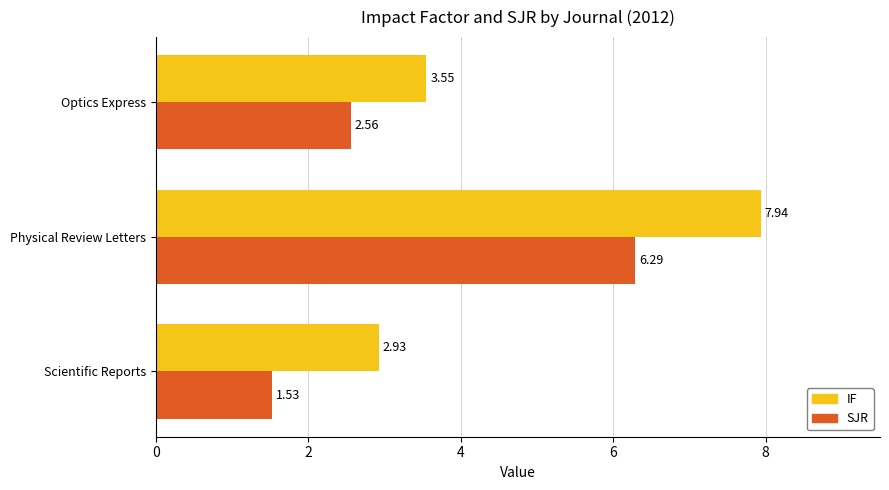

What is the total value across all series at Optics Express?

6.1